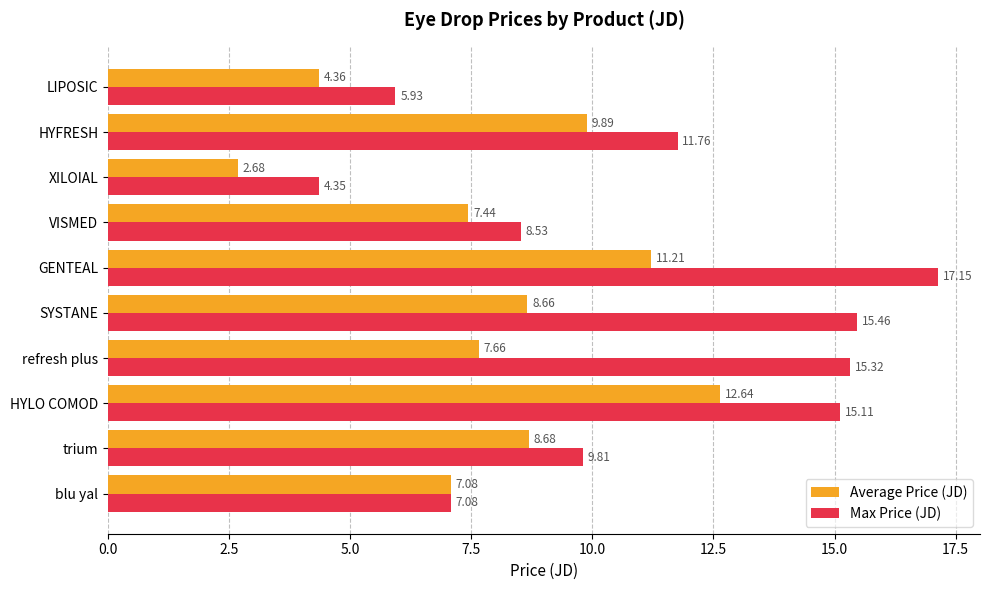

List the labels in order of Average Price (JD) value, largest first.

HYLO COMOD, GENTEAL, HYFRESH, trium, SYSTANE, refresh plus, VISMED, blu yal, LIPOSIC, XILOIAL